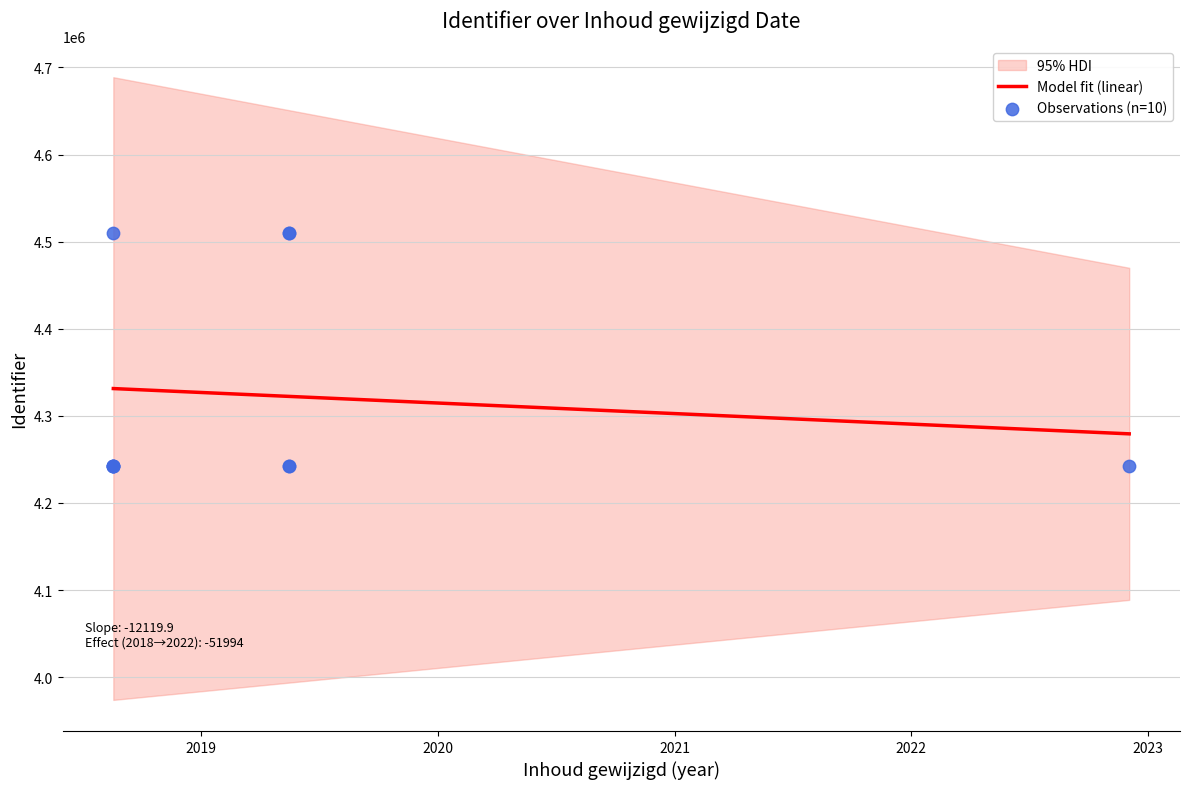

Which has a higher value, 2022-12-01 or 2019-05-14?

2019-05-14